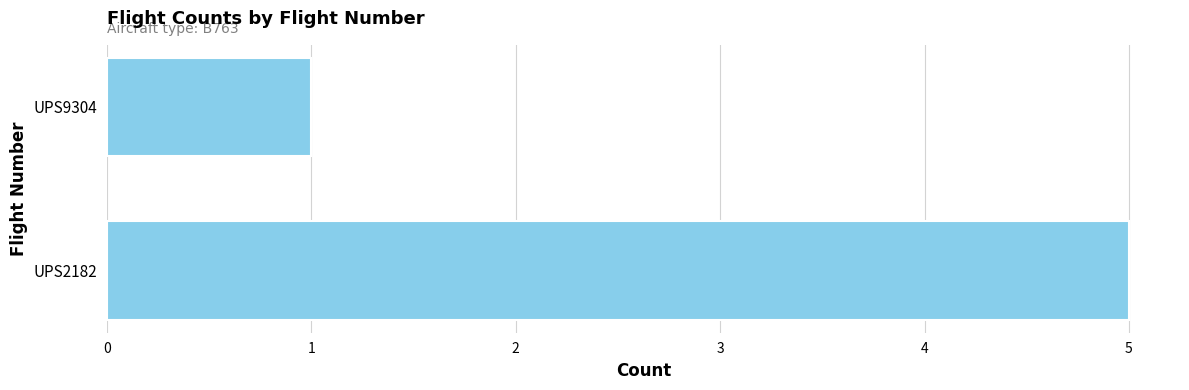

How many data points are less than 5?

1